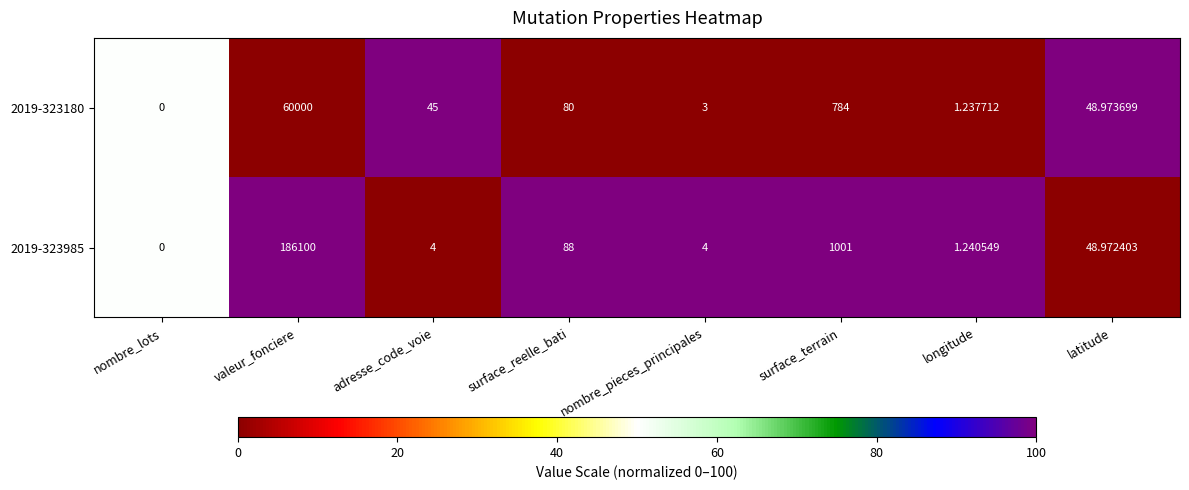

What is the maximum value shown in the chart?

186100.0